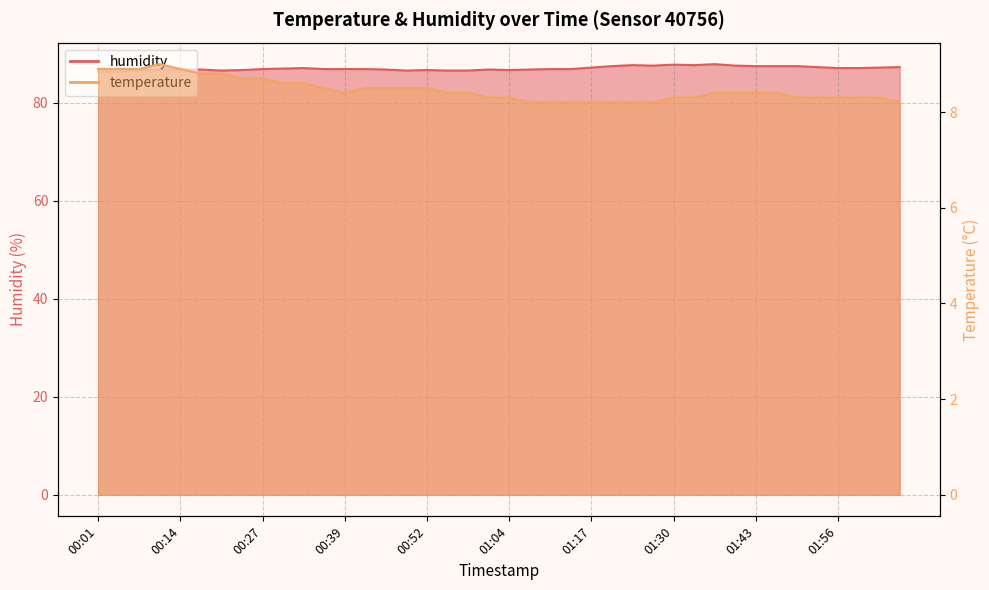

At which category does temperature reach its first local peak?

00:11